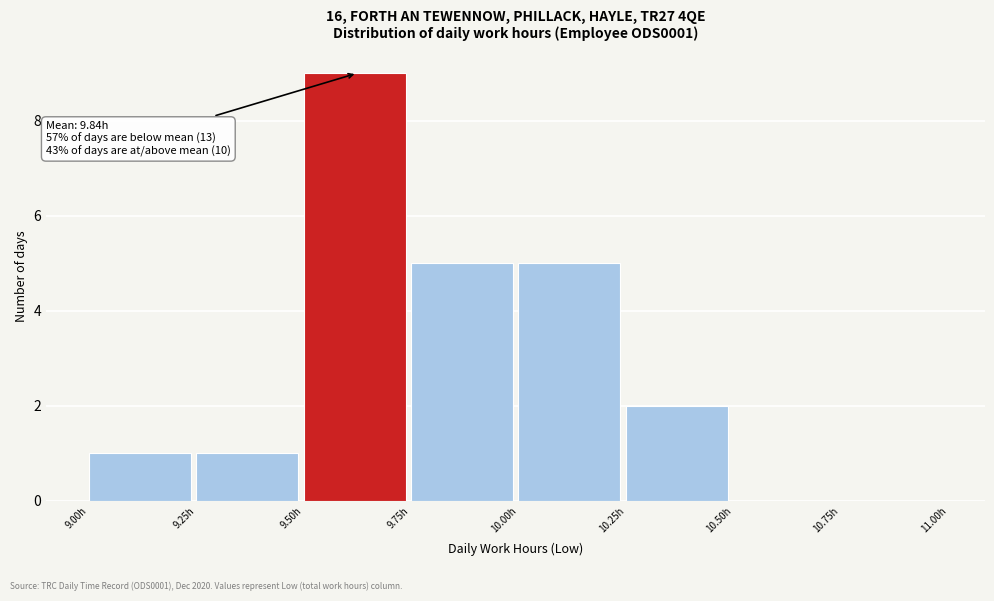

Over which range of the x-axis is the bar tallest?

9.50 to 9.75